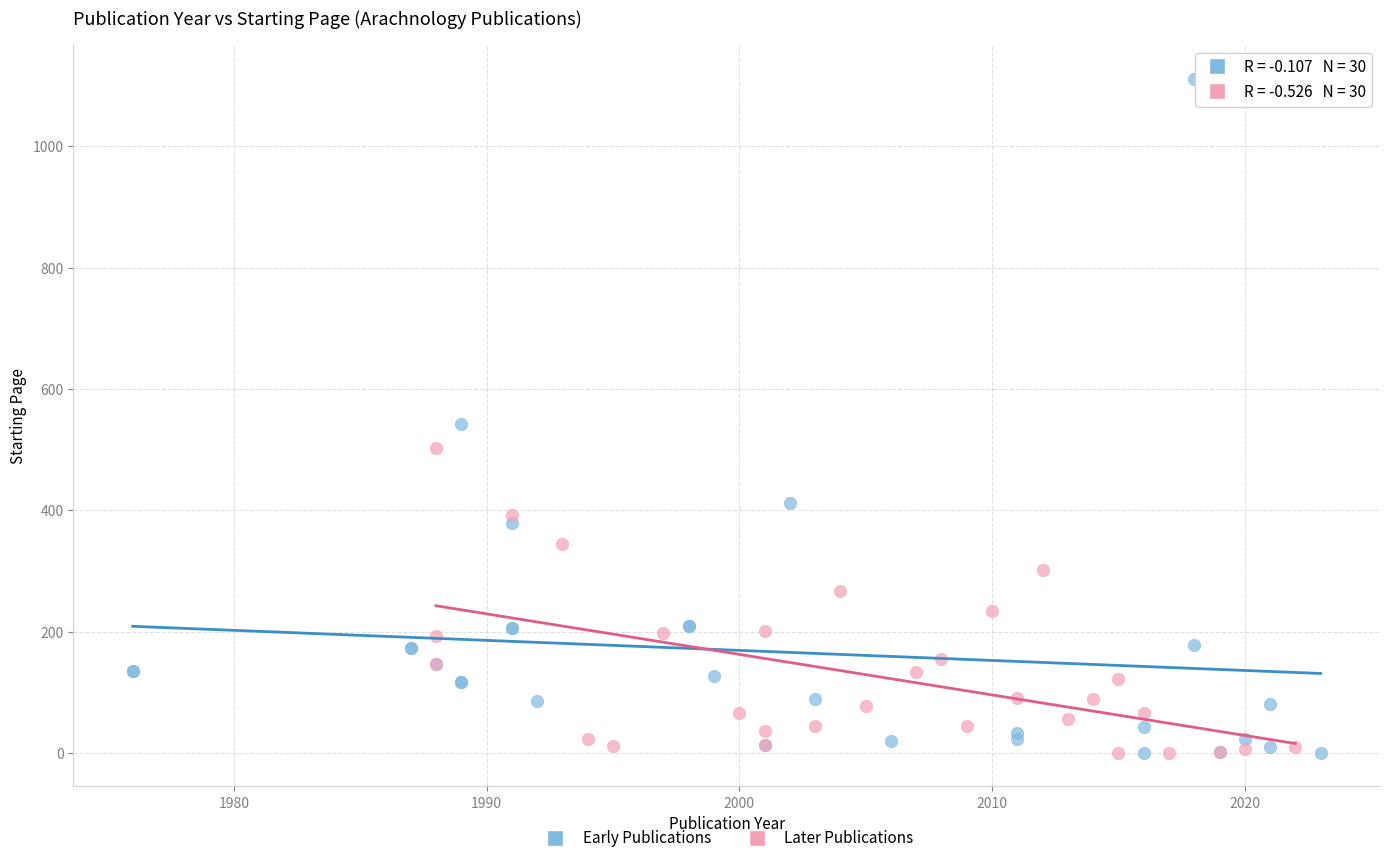

Which series contains the highest Y value?

Early Publications